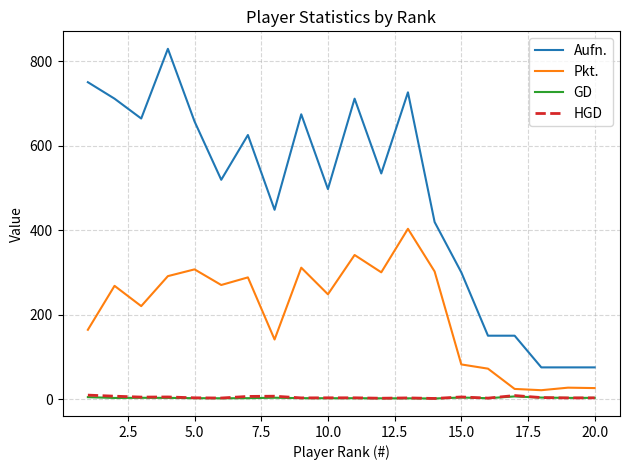

How many values in the Pkt. series are below 268?

10